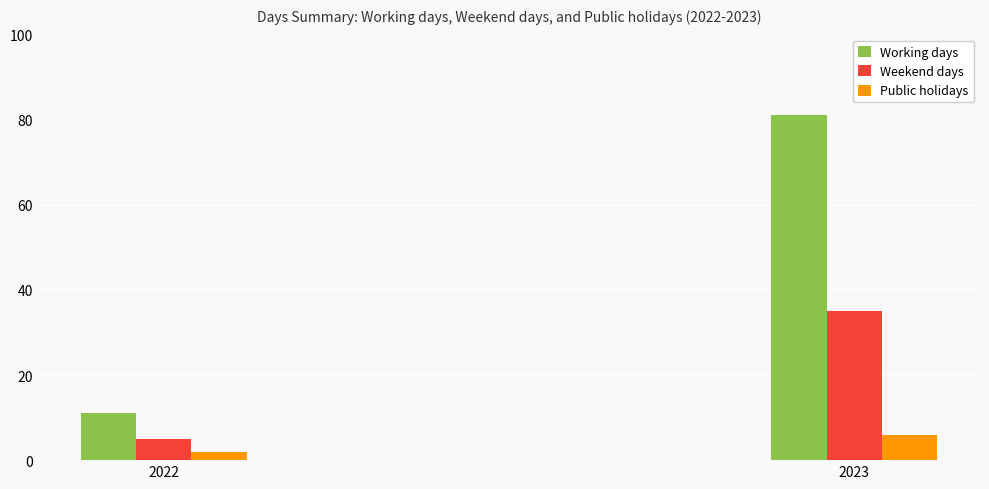

How many values in the Public holidays series are below 6?

1